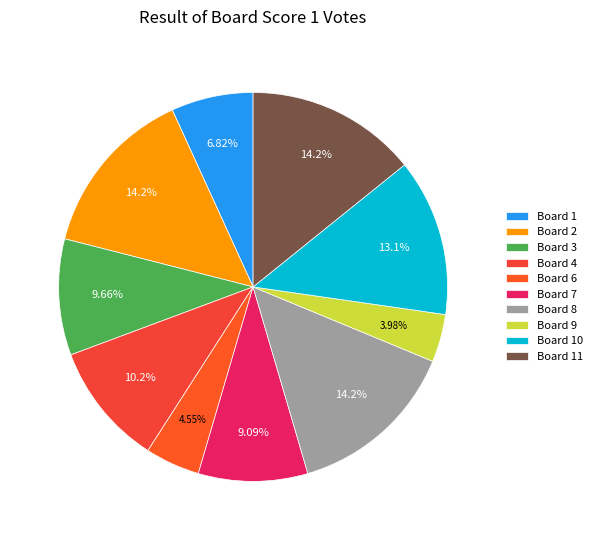

How many segments does this pie chart have?

10